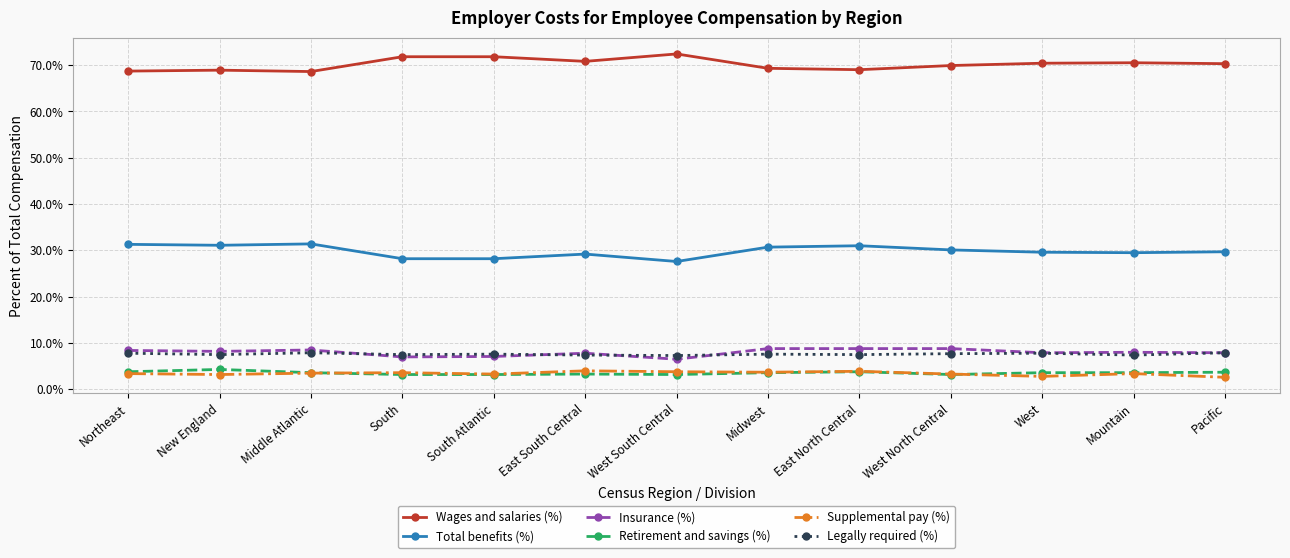

What is the value of the Wages and salaries (%) point at the 7th from the left?

72.4